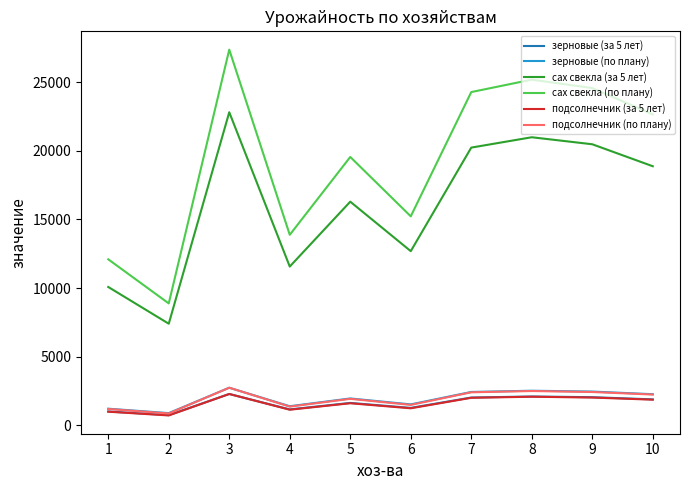

What is the maximum value shown in the chart?

27363.6